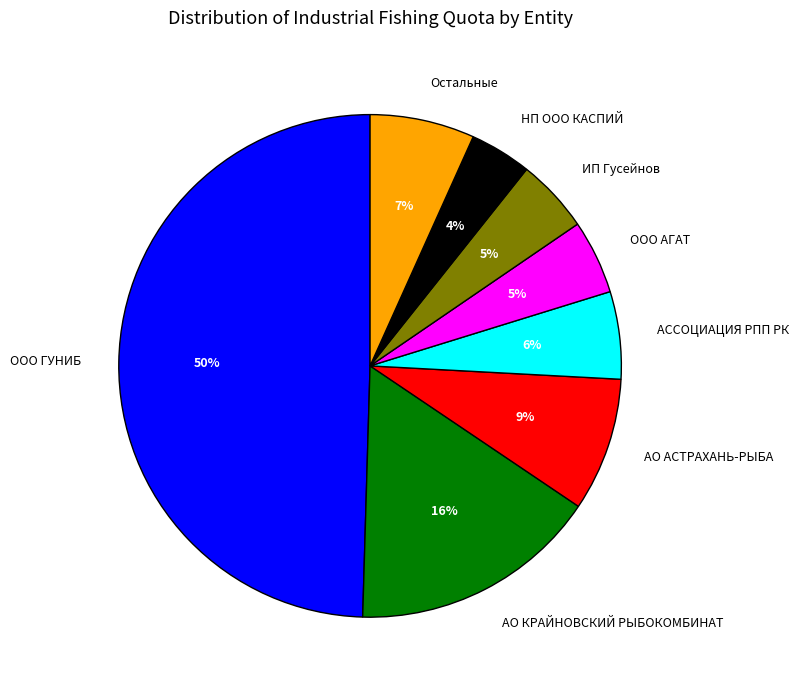

The НП ООО КАСПИЙ slice represents 4% of the pie. True or false?

True